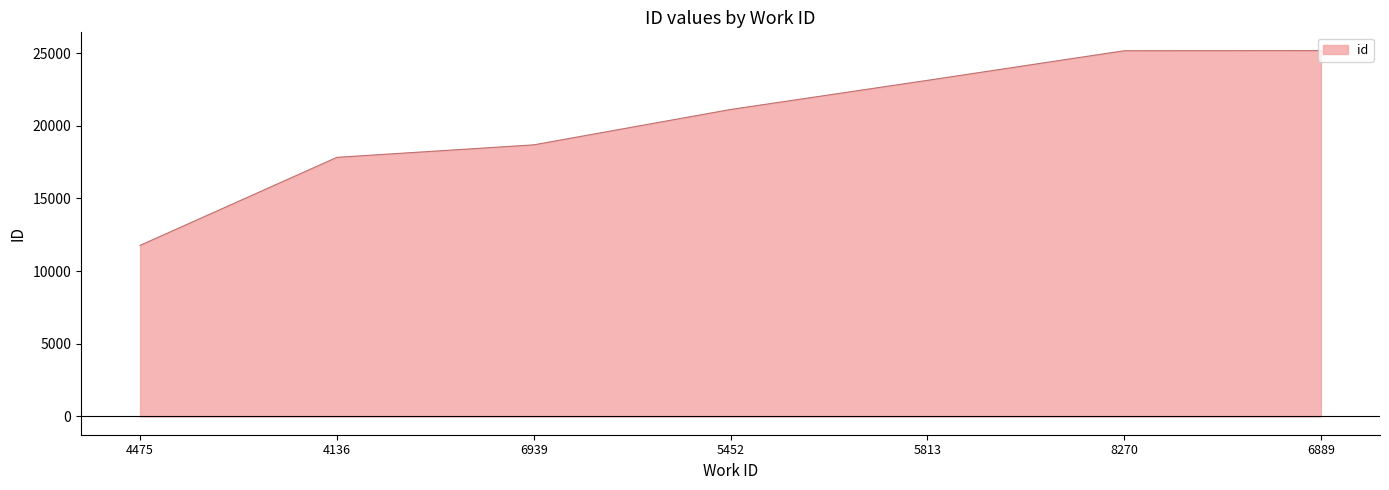

Which has a higher value, 8270 or 5813?

8270